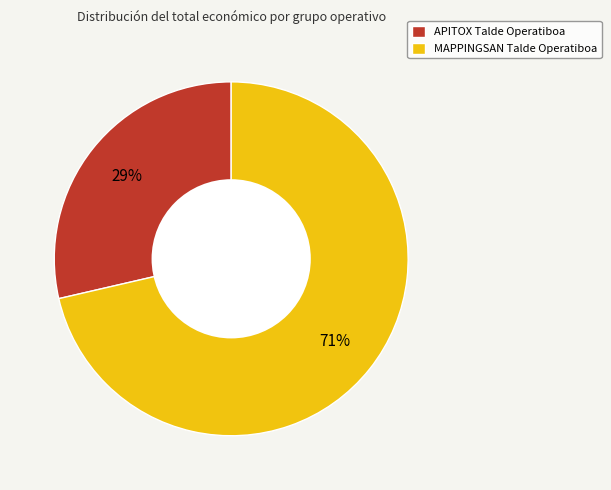

Is the sum of MAPPINGSAN Talde Operatiboa and APITOX Talde Operatiboa greater than half?

Yes